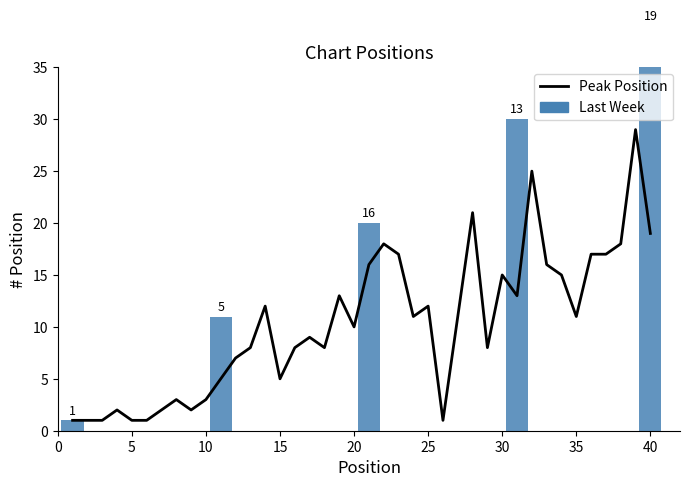

Rank the categories by value from highest to lowest.

39, 32, 28, 40, 22, 38, 23, 36, 37, 21, 33, 30, 34, 19, 31, 14, 25, 24, 27, 35, 20, 17, 13, 16, 18, 29, 12, 11, 15, 8, 10, 4, 7, 9, 1, 2, 3, 5, 6, 26